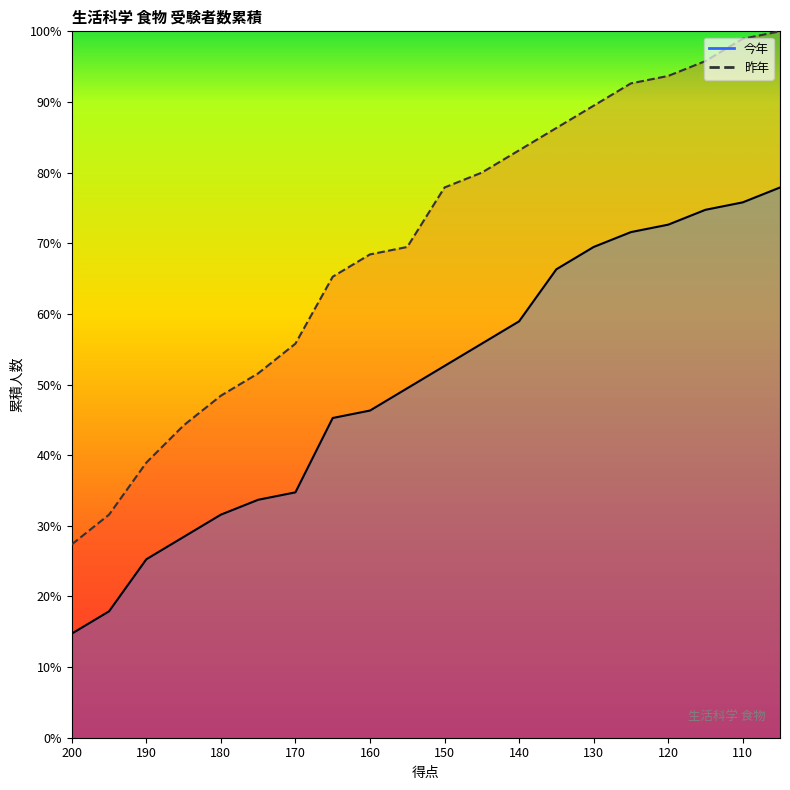

List the series in order of their overall mean, lowest first.

今年_line, 昨年_line